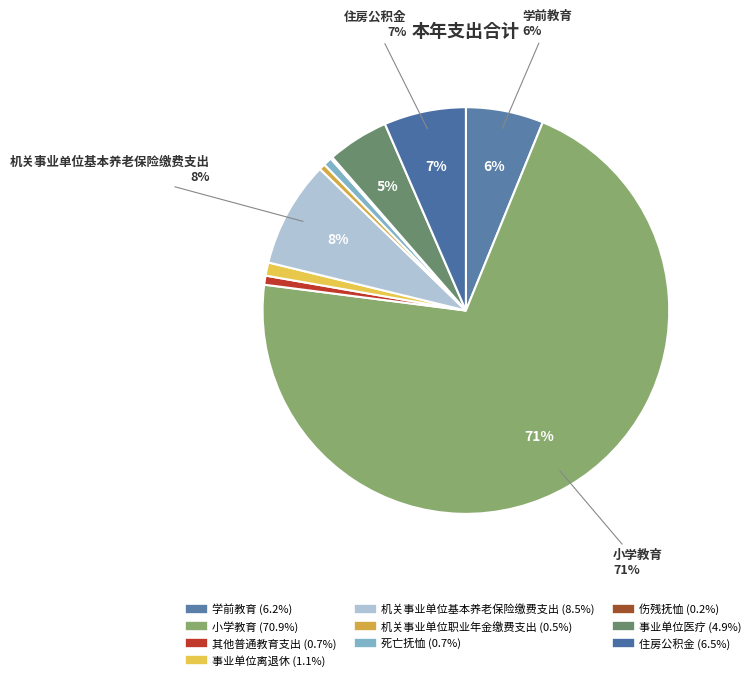

To the nearest percent, what is the difference between the 事业单位医疗 and 死亡抚恤 slice percentages?

4%